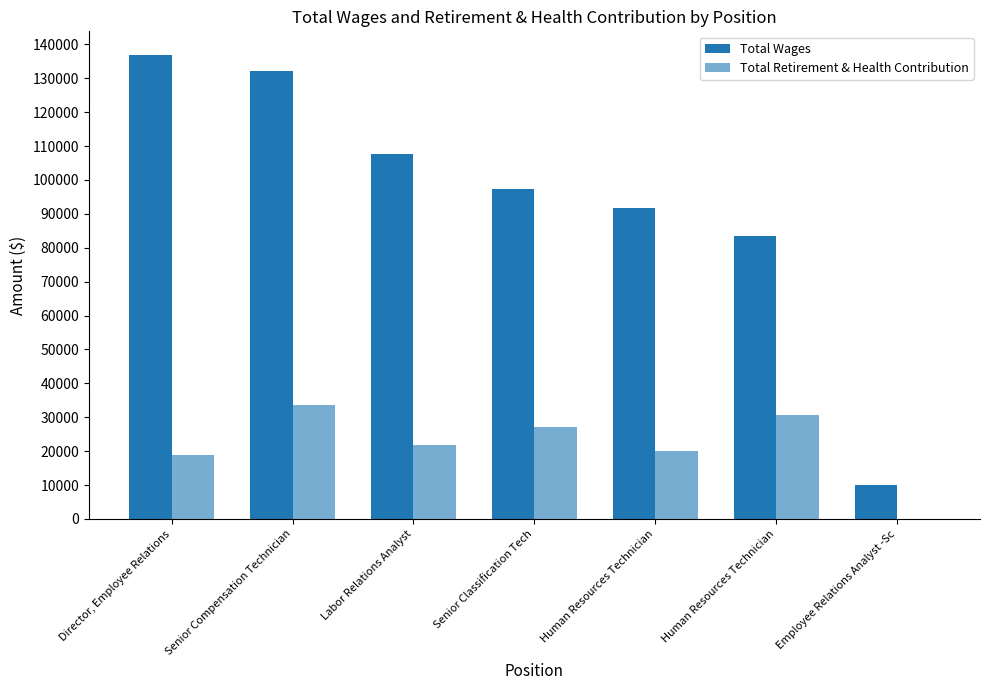

The value of Total Wages at Senior Classification Tech is 127411. True or false?

False